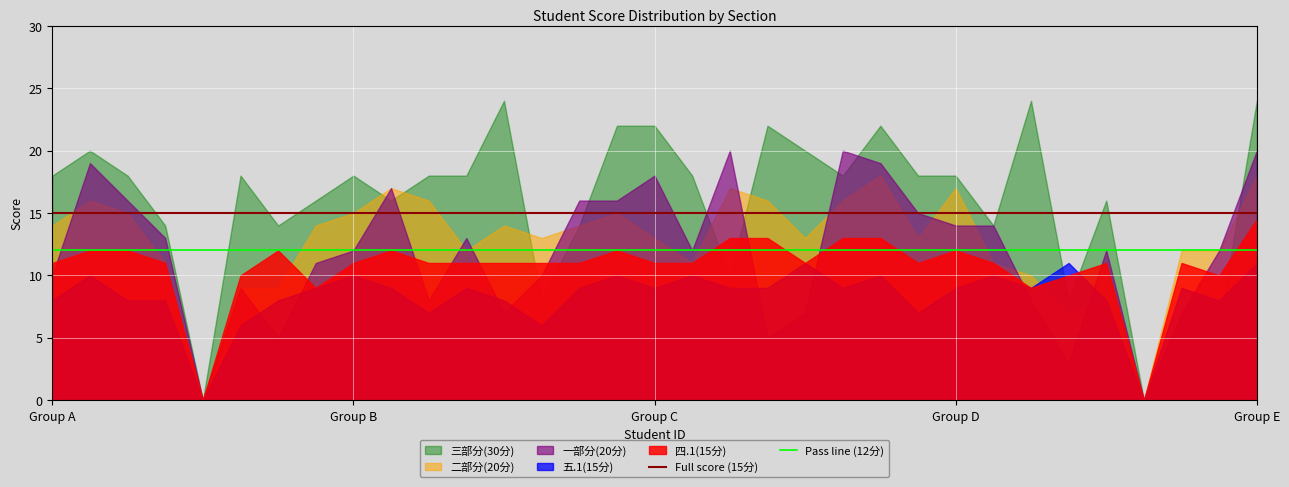

What is the sum of all Pass line (12分) values?

396